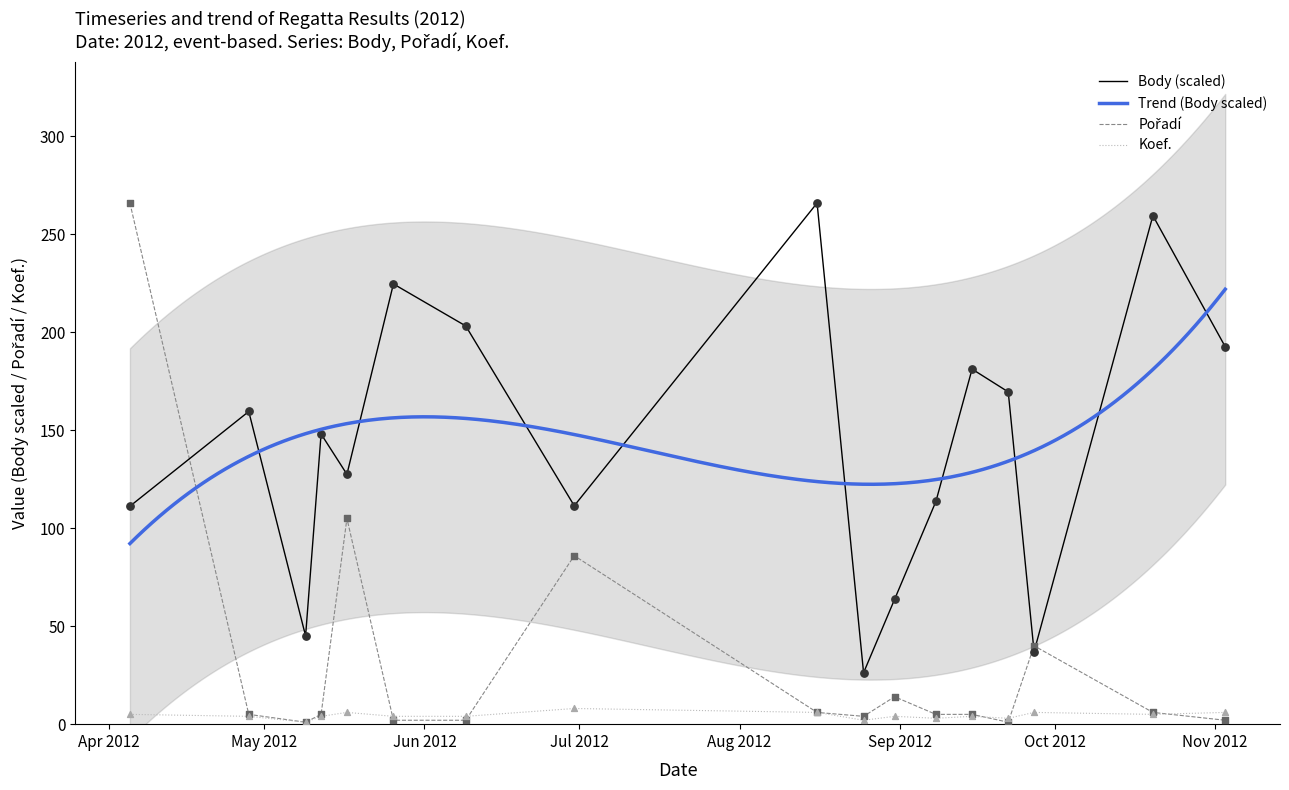

Is the value of Koef. at 2012-09-08 greater than the value of Pořadí at 2012-05-09?

Yes